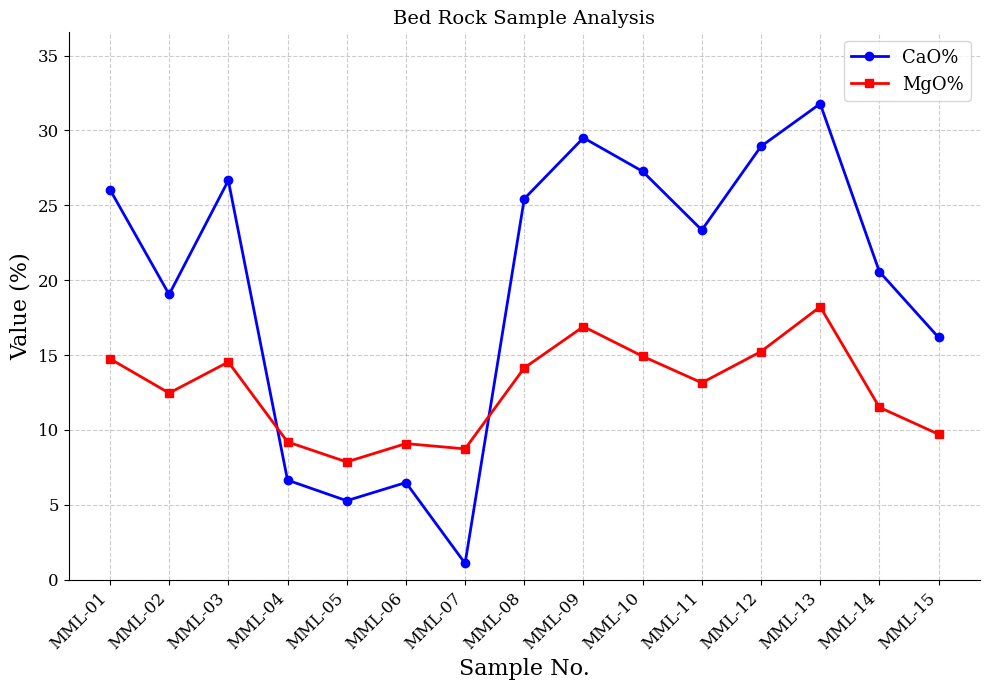

Is the value of CaO% at MML-15 greater than the value of MgO% at MML-12?

Yes